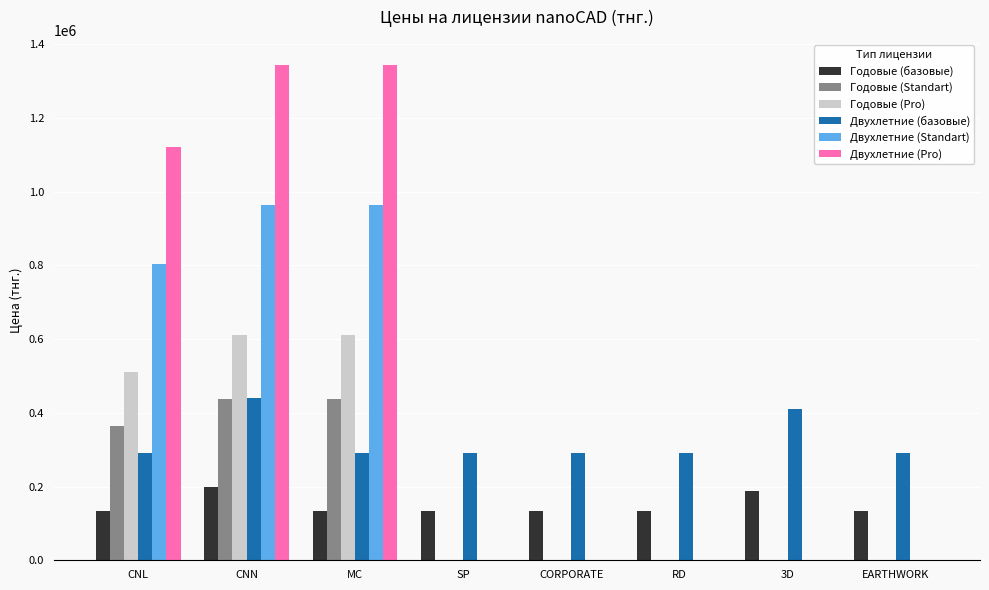

Where is Годовые (Standart) nearest to the value 219072?

CNL